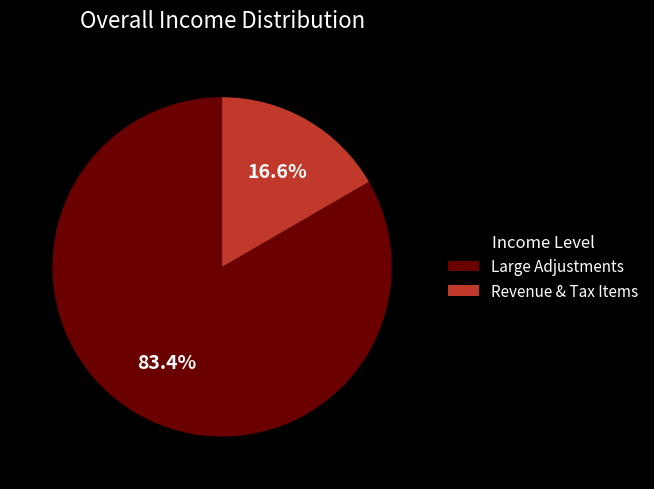

Is there any slice that represents more than half of the pie?

Yes